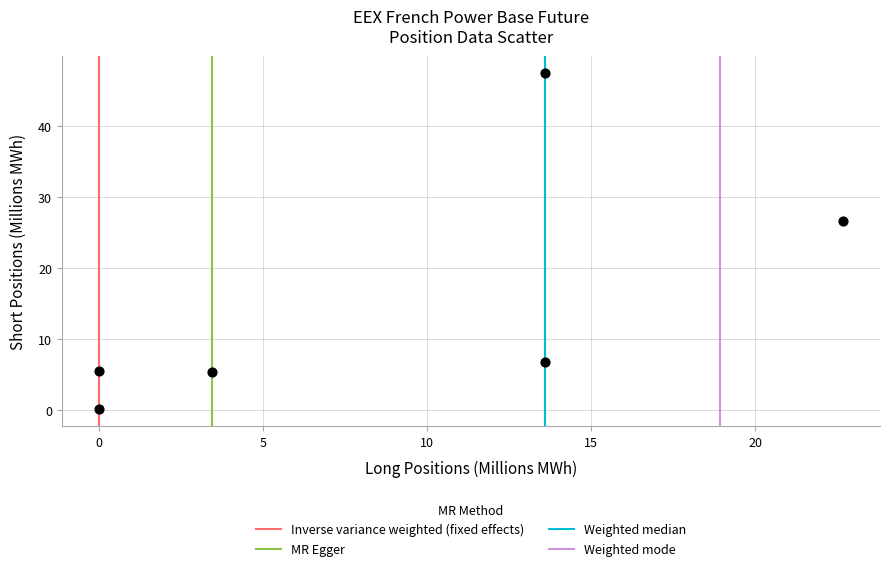

What is the range of Y values (max minus min)?

47.5